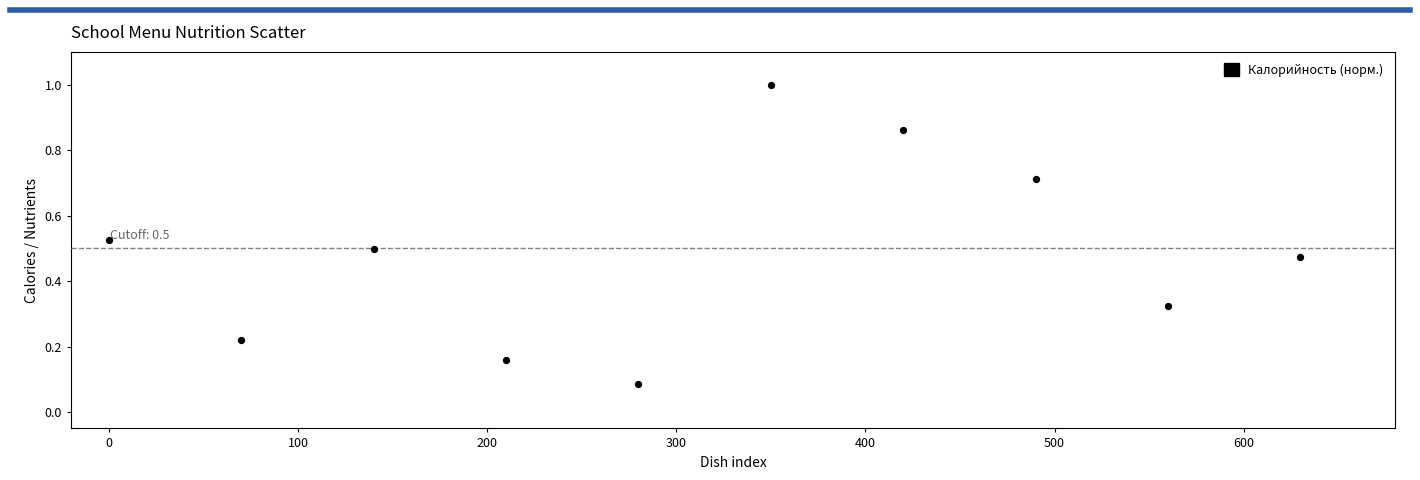

What is the range of X values (max minus min)?

630.0